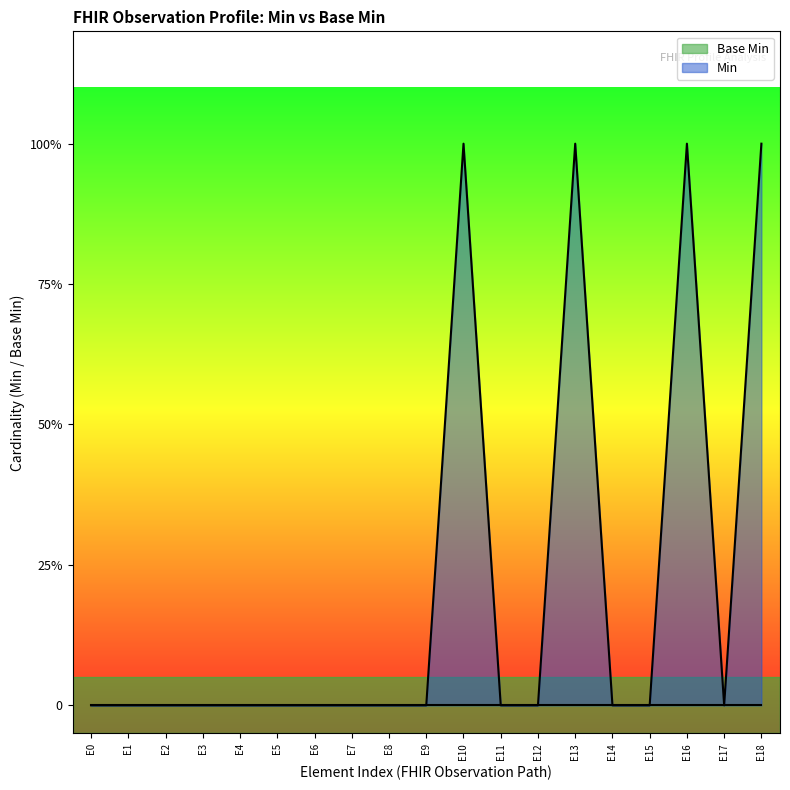

Does the chart display data point markers on the line(s)?

No